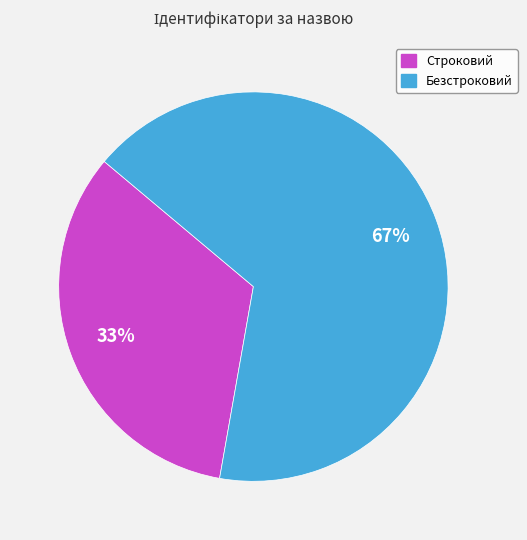

Does Безстроковий account for over 50% of the chart?

Yes